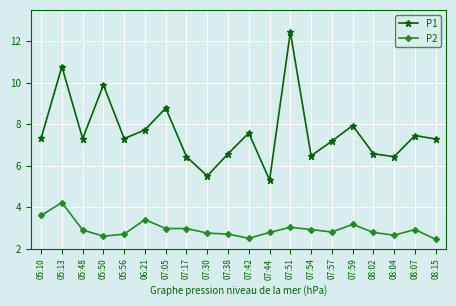

What are all the series names shown in the legend?

P1, P2